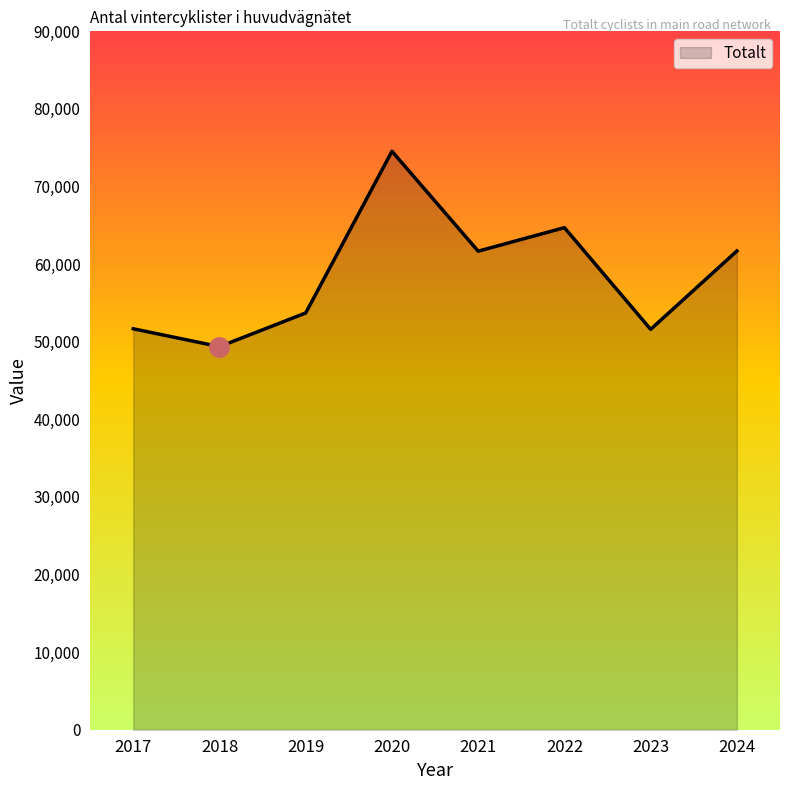

True or false: the data shows 74545 at 2020.

True